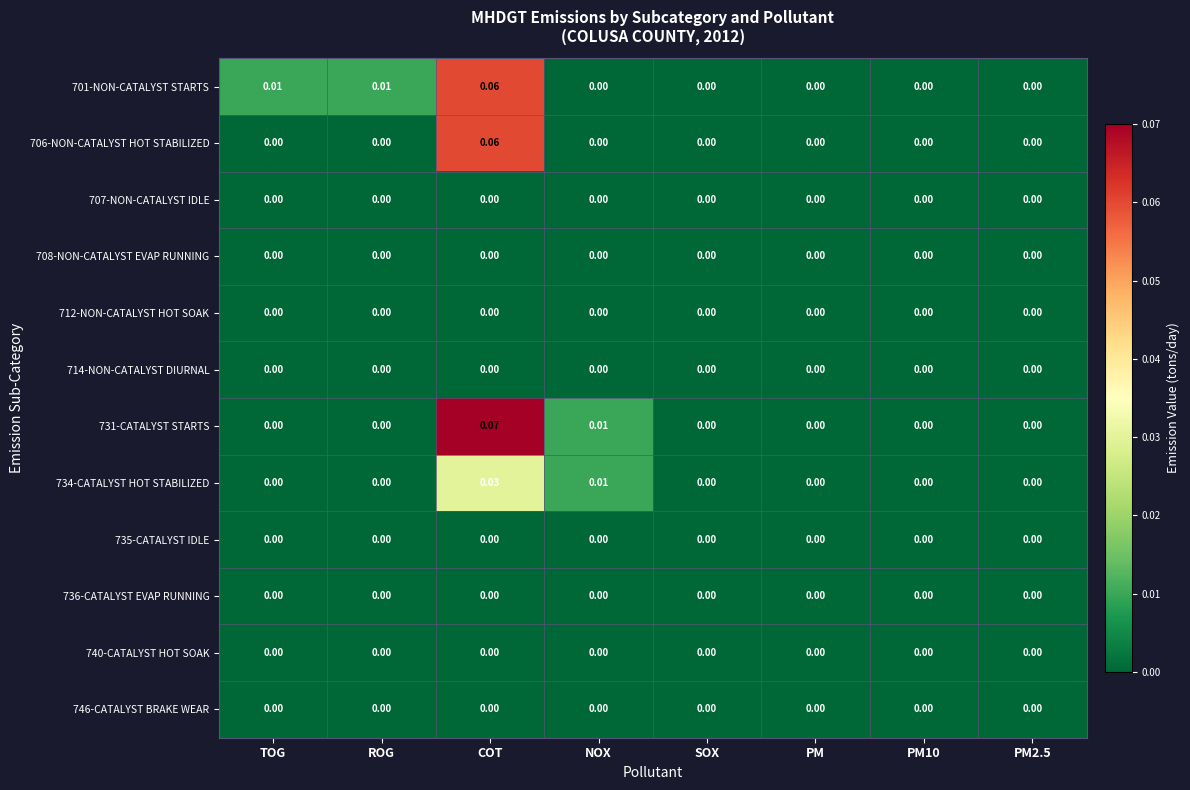

Is the value of 734-CATALYST HOT STABILIZED at NOX greater than the value of 746-CATALYST BRAKE WEAR at PM10?

Yes